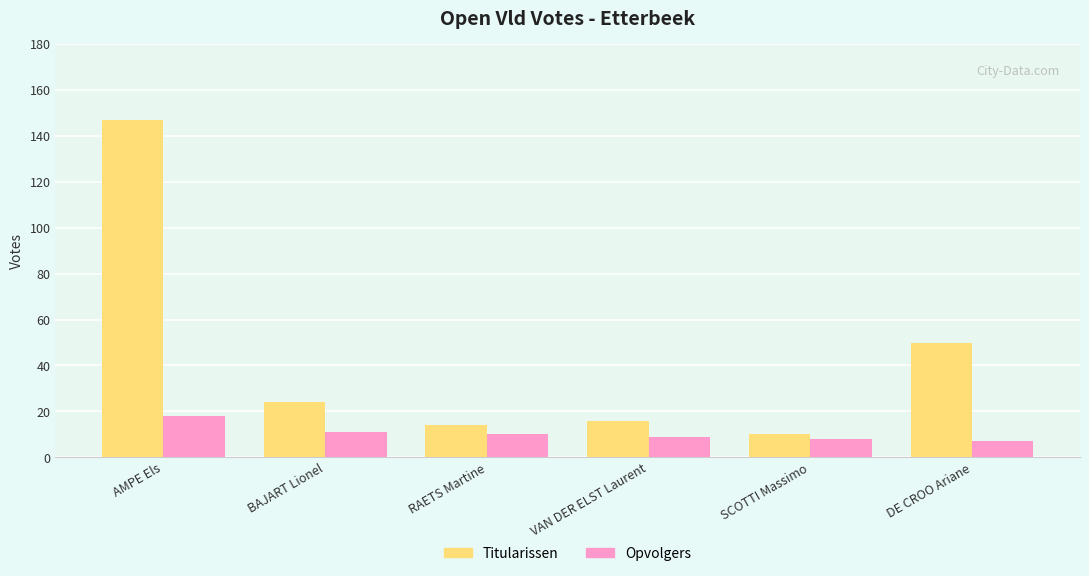

Which label corresponds to the largest value in the chart?

AMPE Els